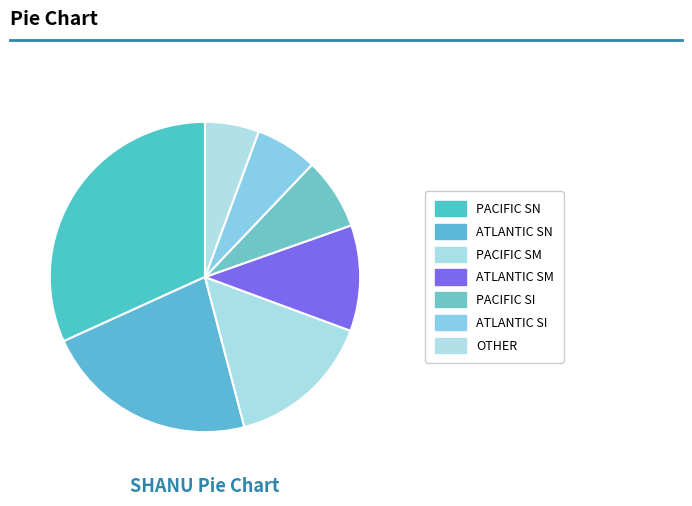

How many slices are in this pie chart?

7